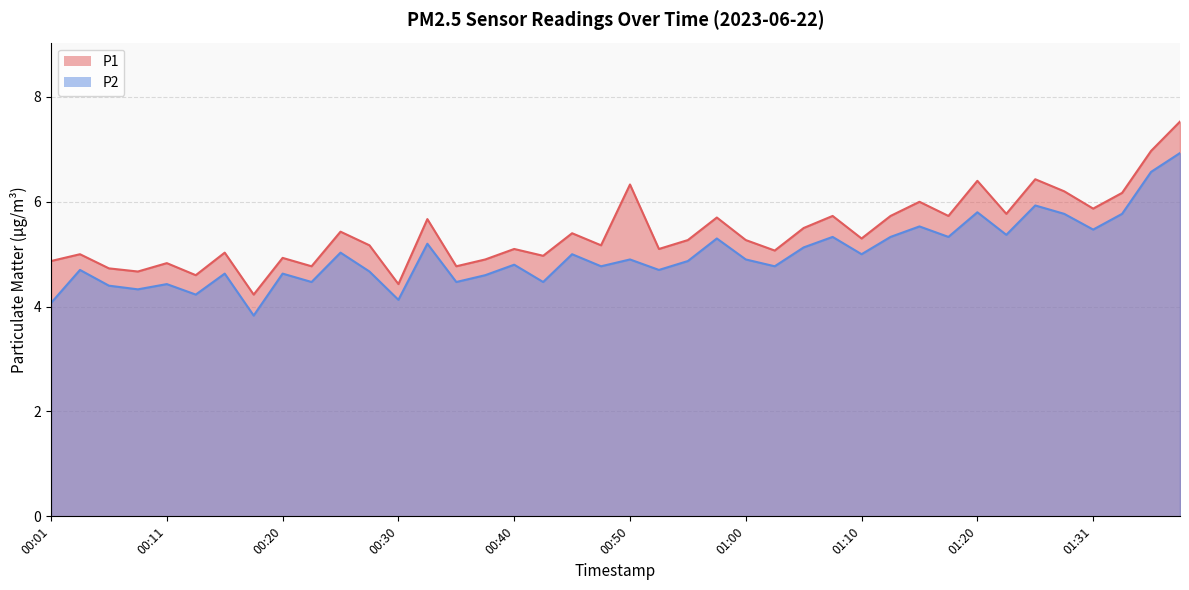

The P2 series shows 4.6 at 00:20. True or false?

True